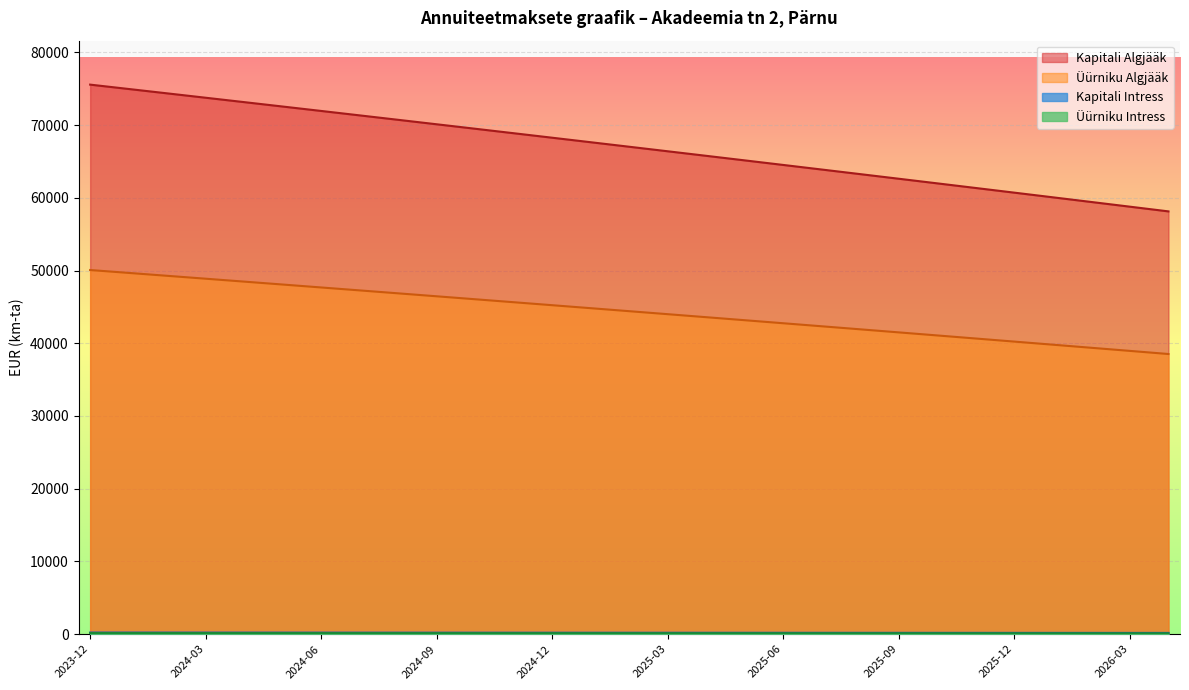

Where is Kapitali Algjääk nearest to the value 66847?

2025-02